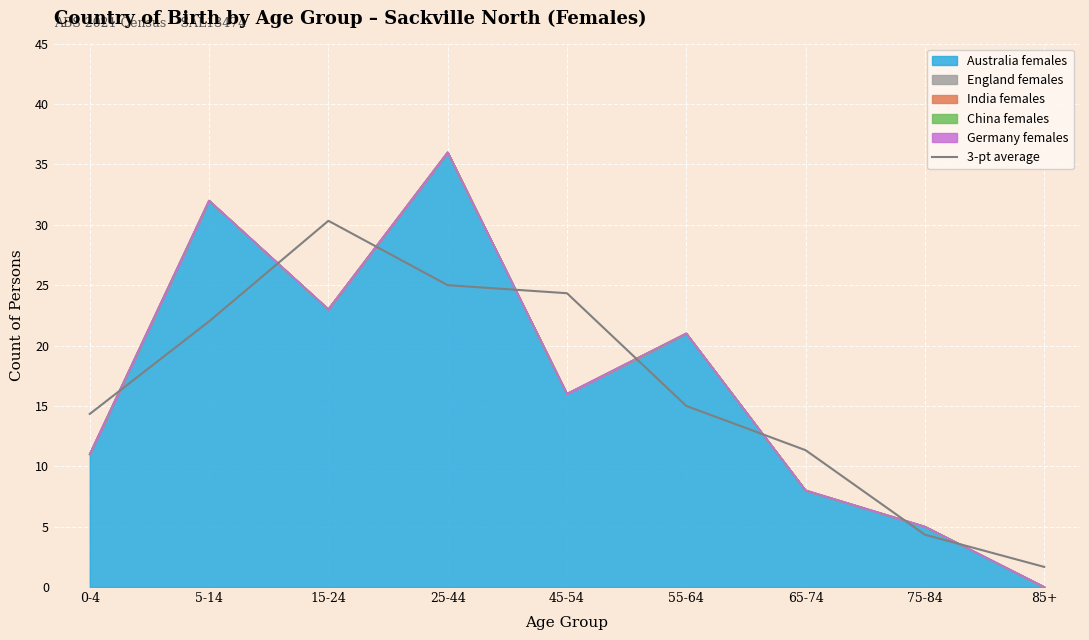

Where is the data nearest to the value 16?

55-64